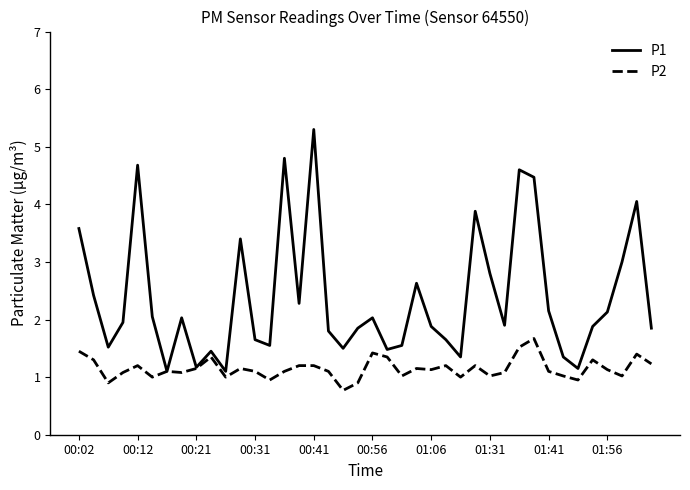

List the series in order of their peak value, highest first.

P1, P2